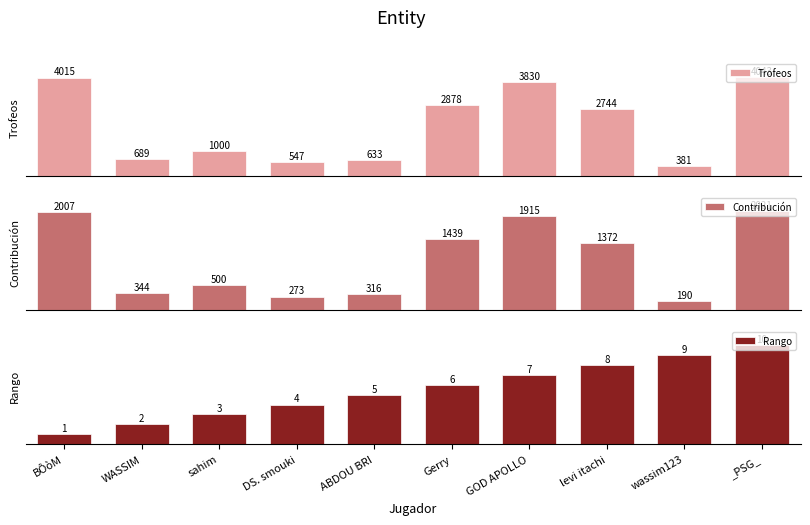

What is the smallest value displayed?

1